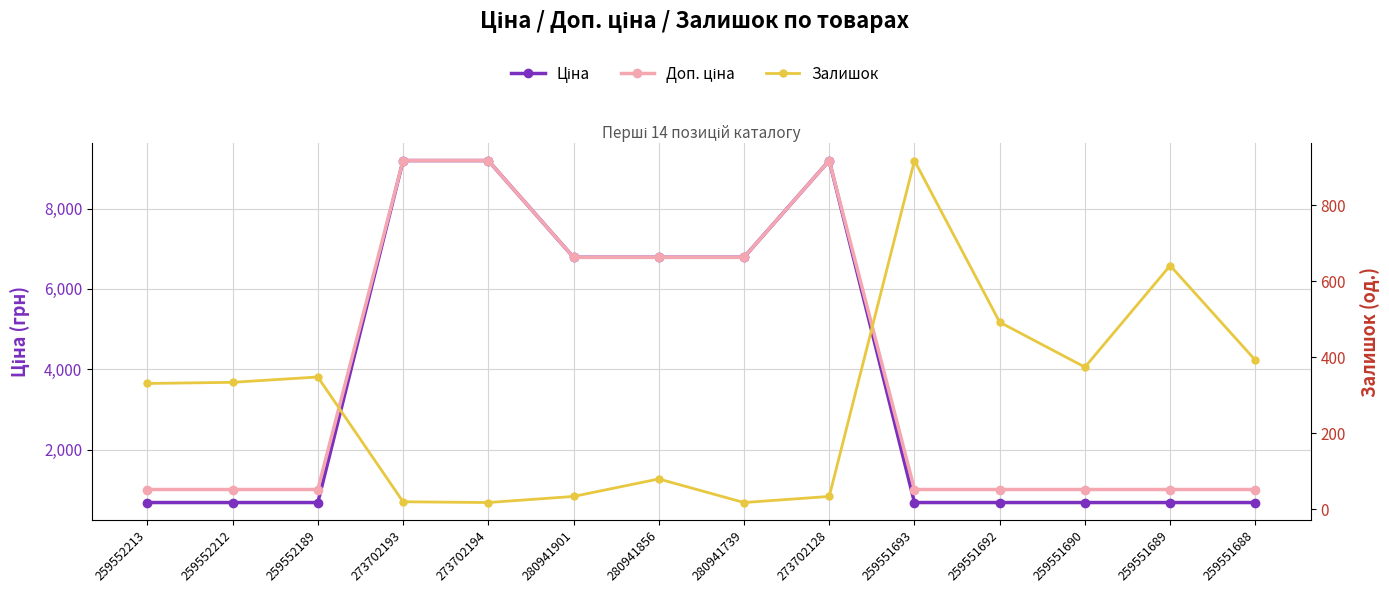

What are all the series names shown in the legend?

Ціна, Доп. ціна, Залишок